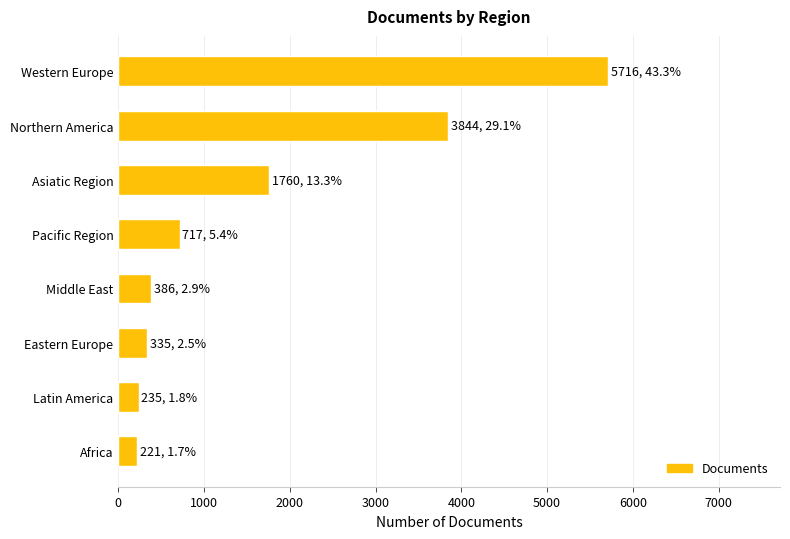

What is the difference between the second highest and second lowest values?

3609